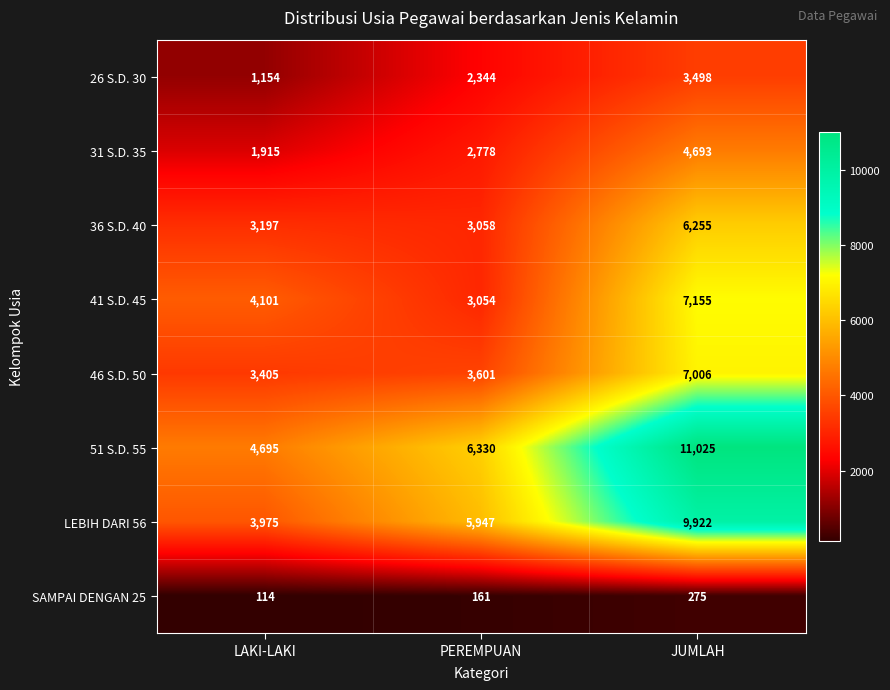

Is it true that 26 S.D. 30 equals 752 at LAKI-LAKI?

False